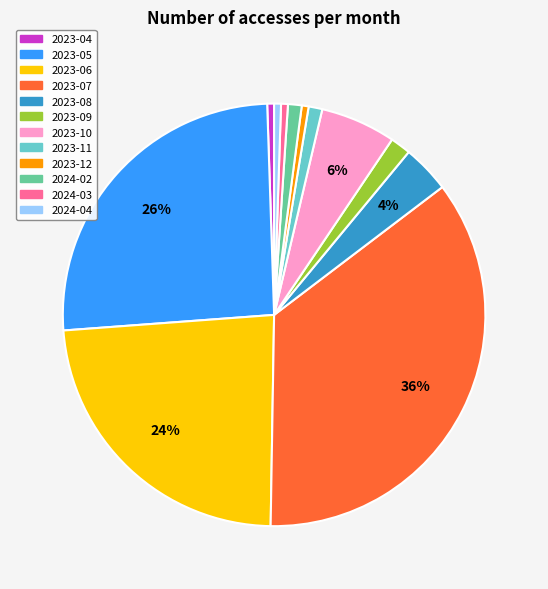

To the nearest percent, what is the average slice percentage?

8%